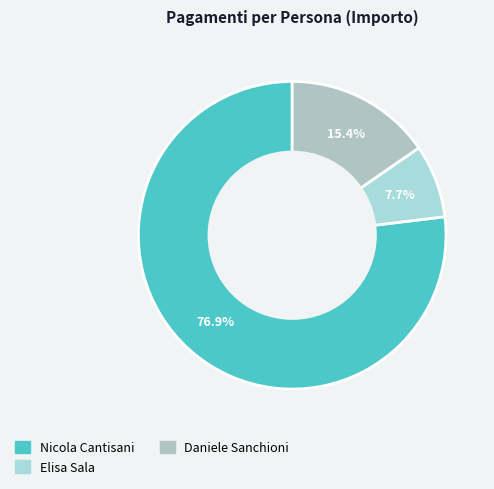

Combined, do Daniele Sanchioni and Elisa Sala account for over 50%?

No